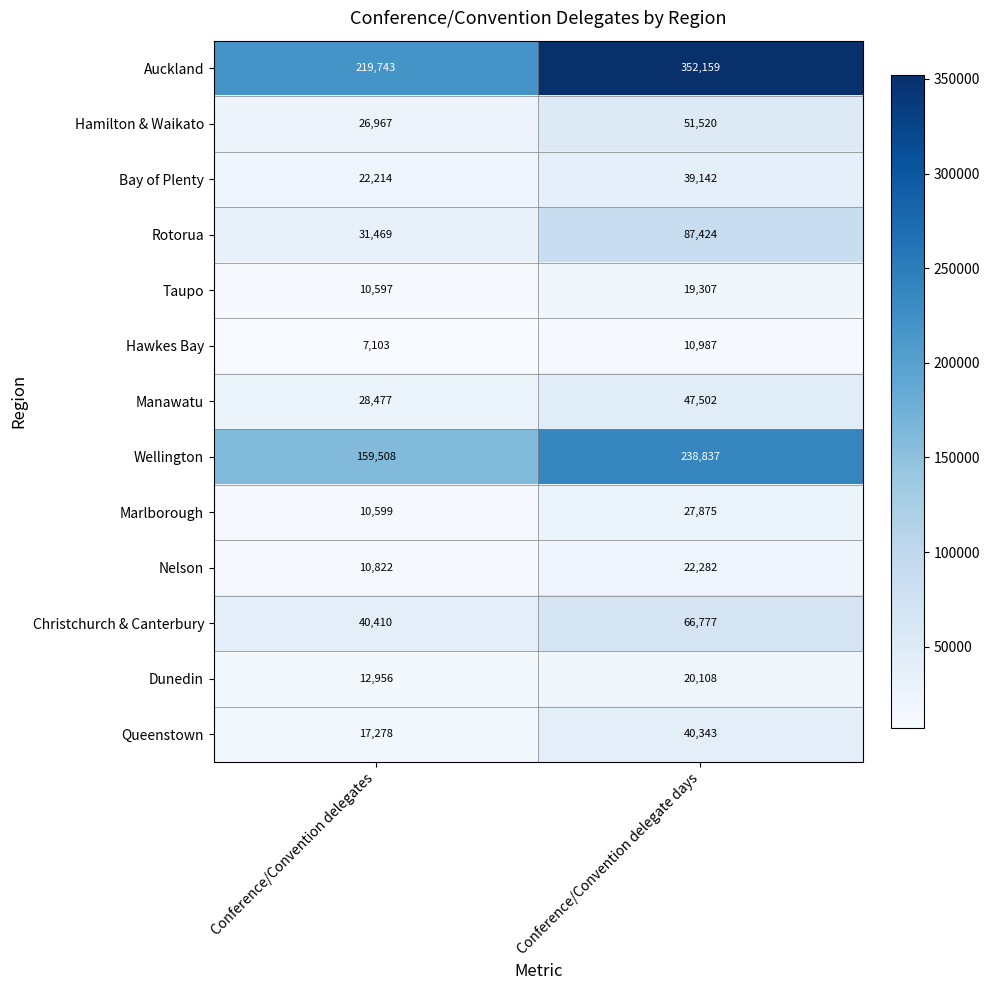

What is the average value of the Hawkes Bay series?

9045